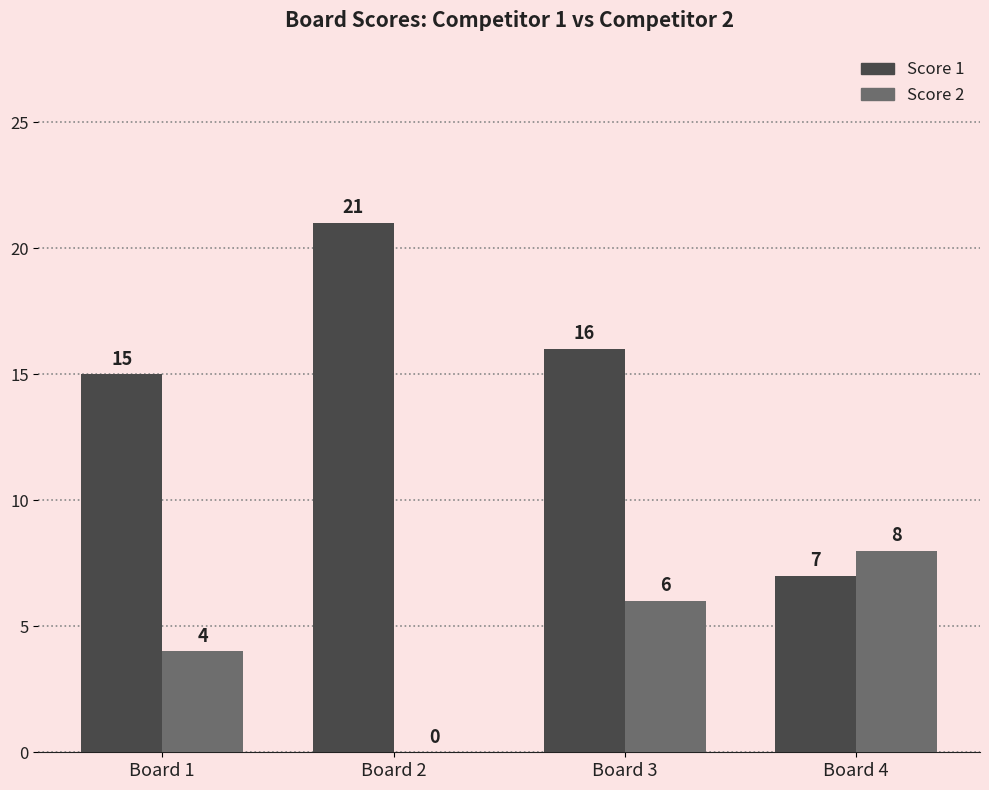

Where does the Score 1 series first go above 16?

Board 2